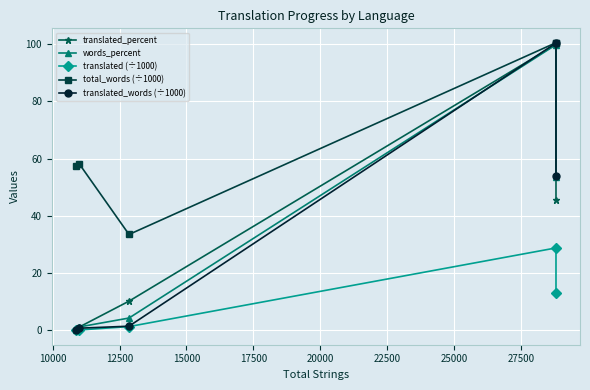

How many data points does each series have?

5